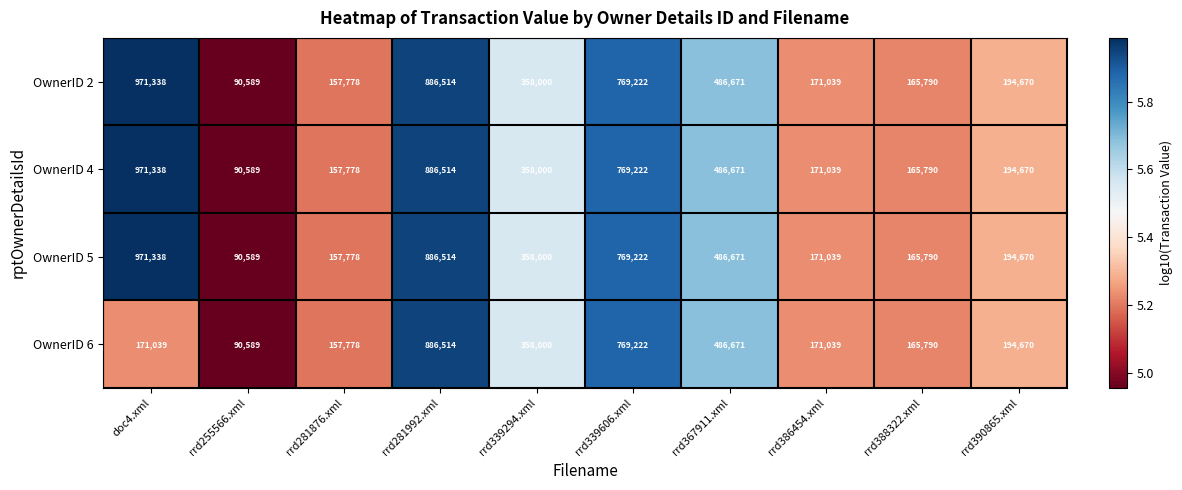

The OwnerID 2 series shows 188079 at rrd339606.xml. True or false?

False